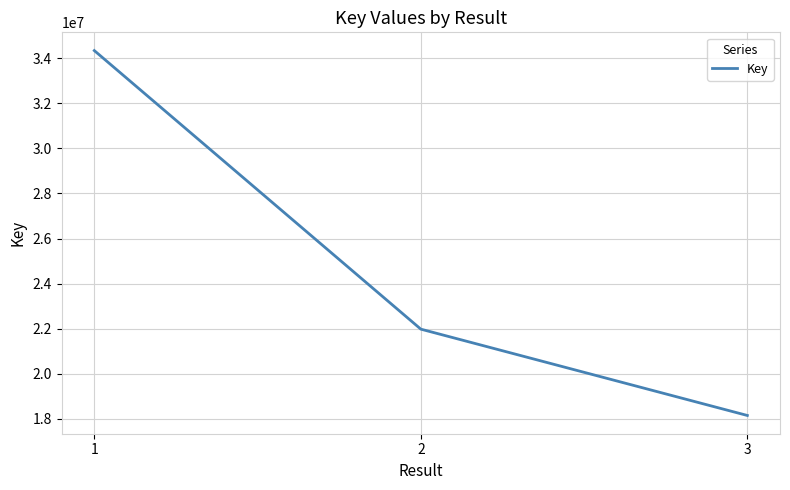

What is the smallest value displayed?

18145886